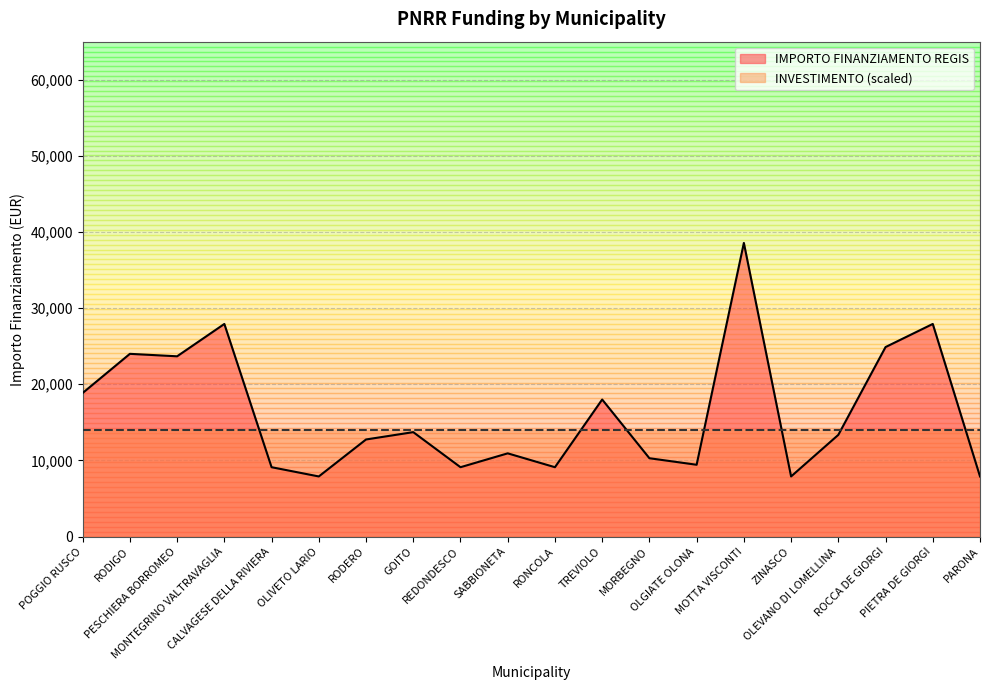

Reading right to left, extract all data points from this chart.

7891	27922	24887	13354	7891	38565	9427	10284	17997	9105	10926	9105	13712	12747	7891	9105	27922	23673	23996	18854